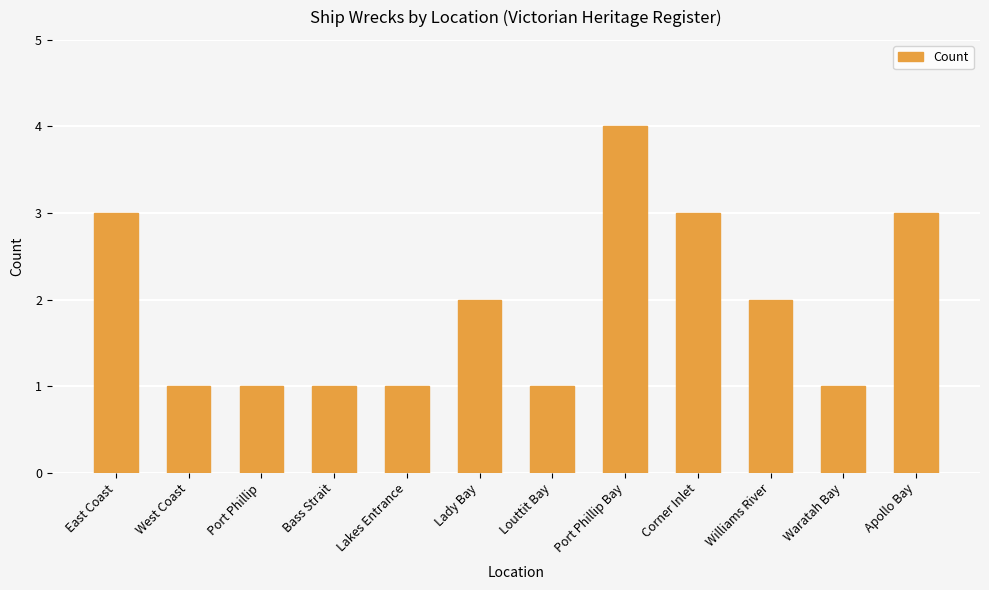

What is the sum of all values?

23